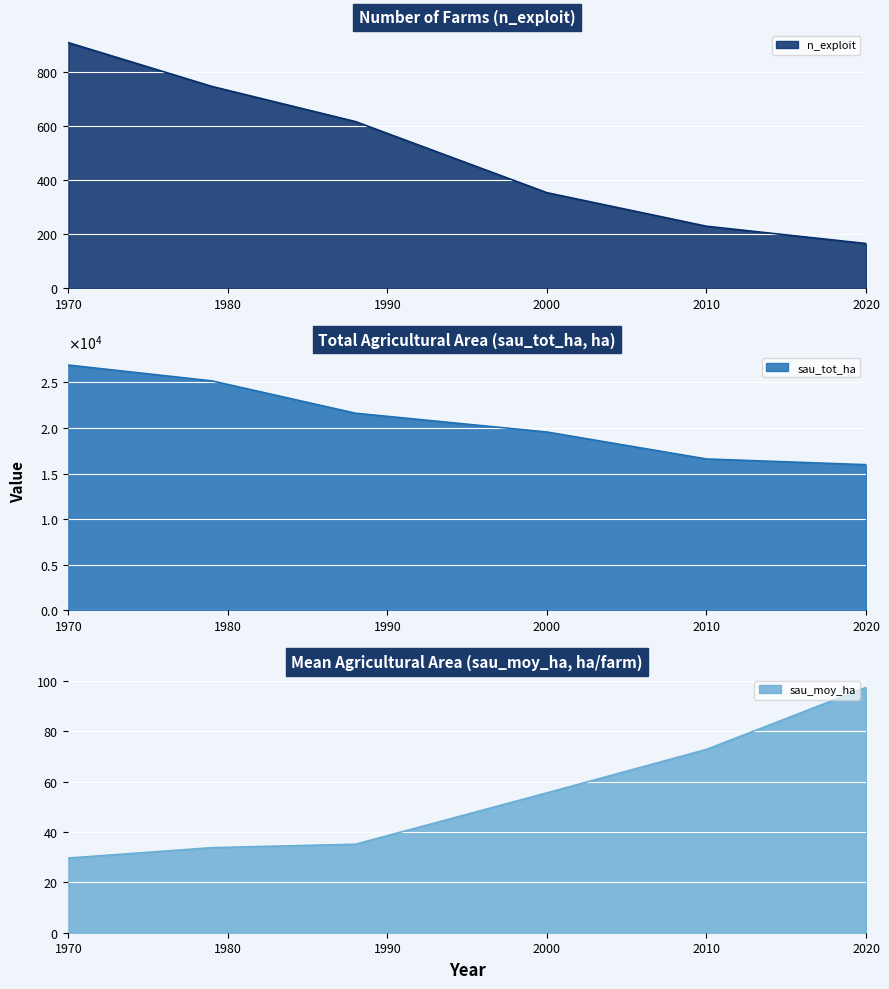

Read the sau_moy_ha value at 2000.

55.6